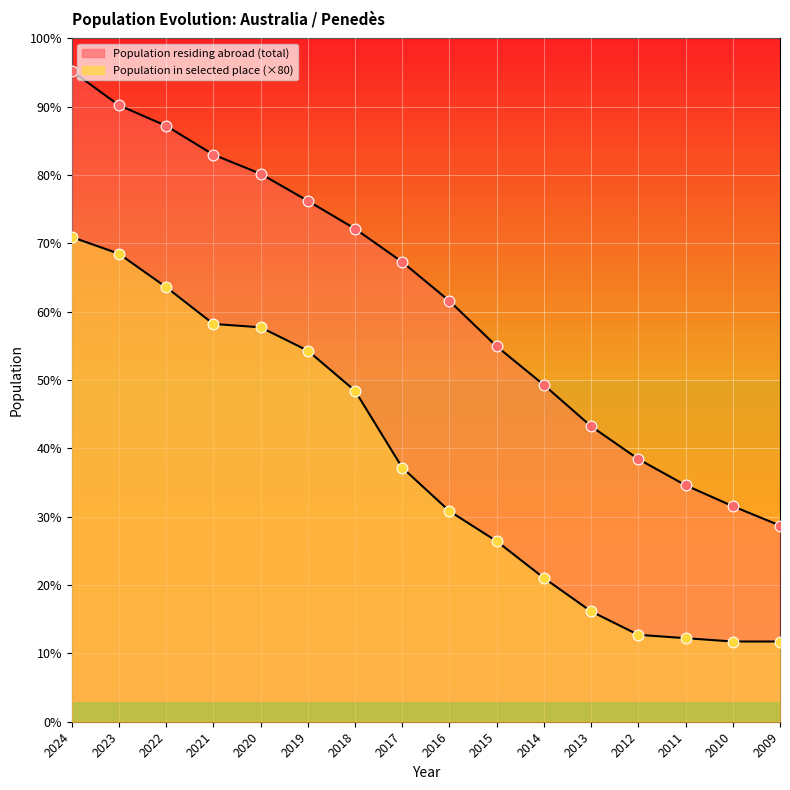

Which series reaches the minimum Y coordinate?

Population residing in the selected place (absolute)